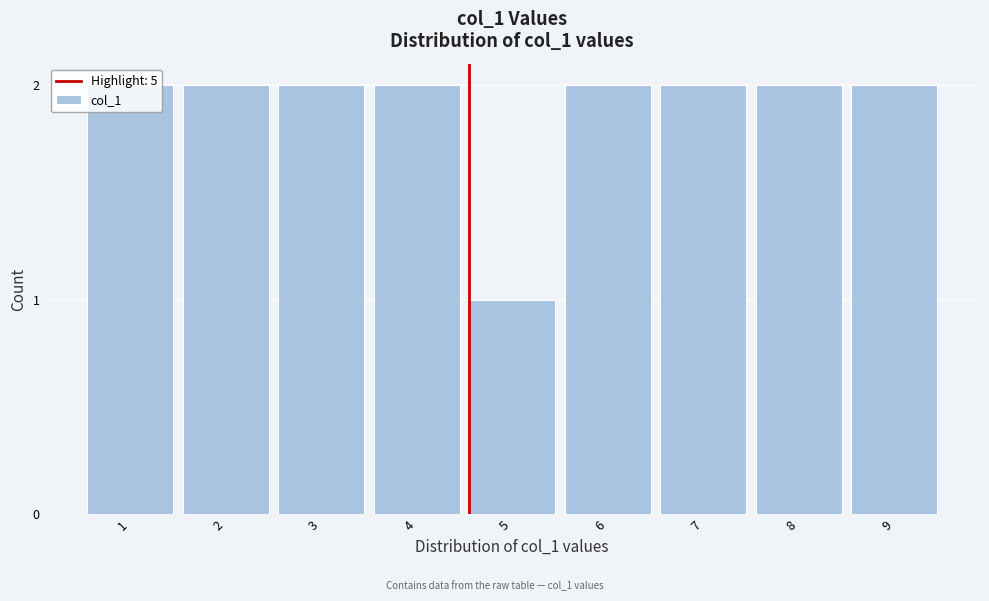

What is the sum of all values?

17